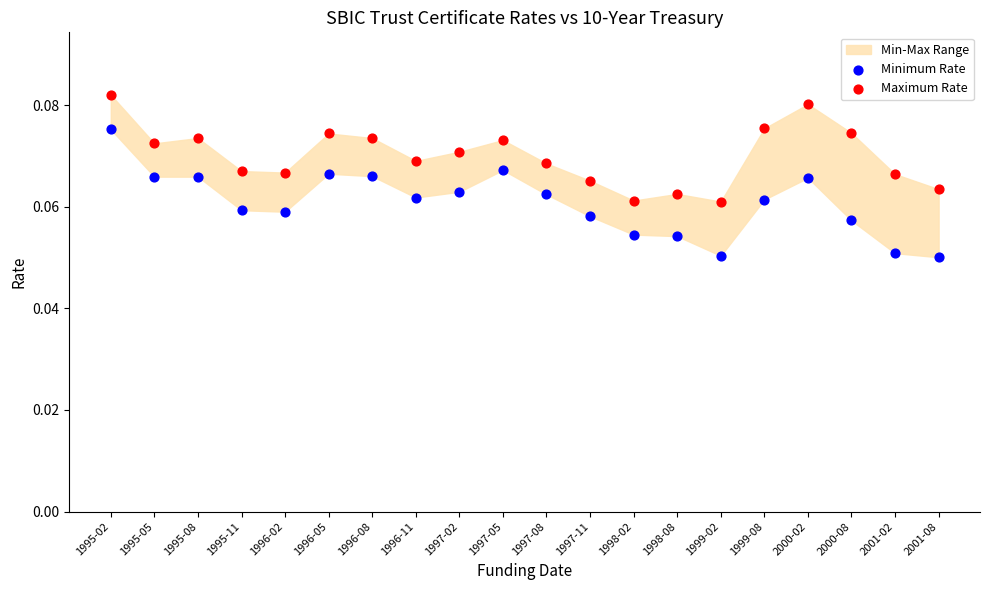

Which series contains the lowest Y value?

Minimum Rate